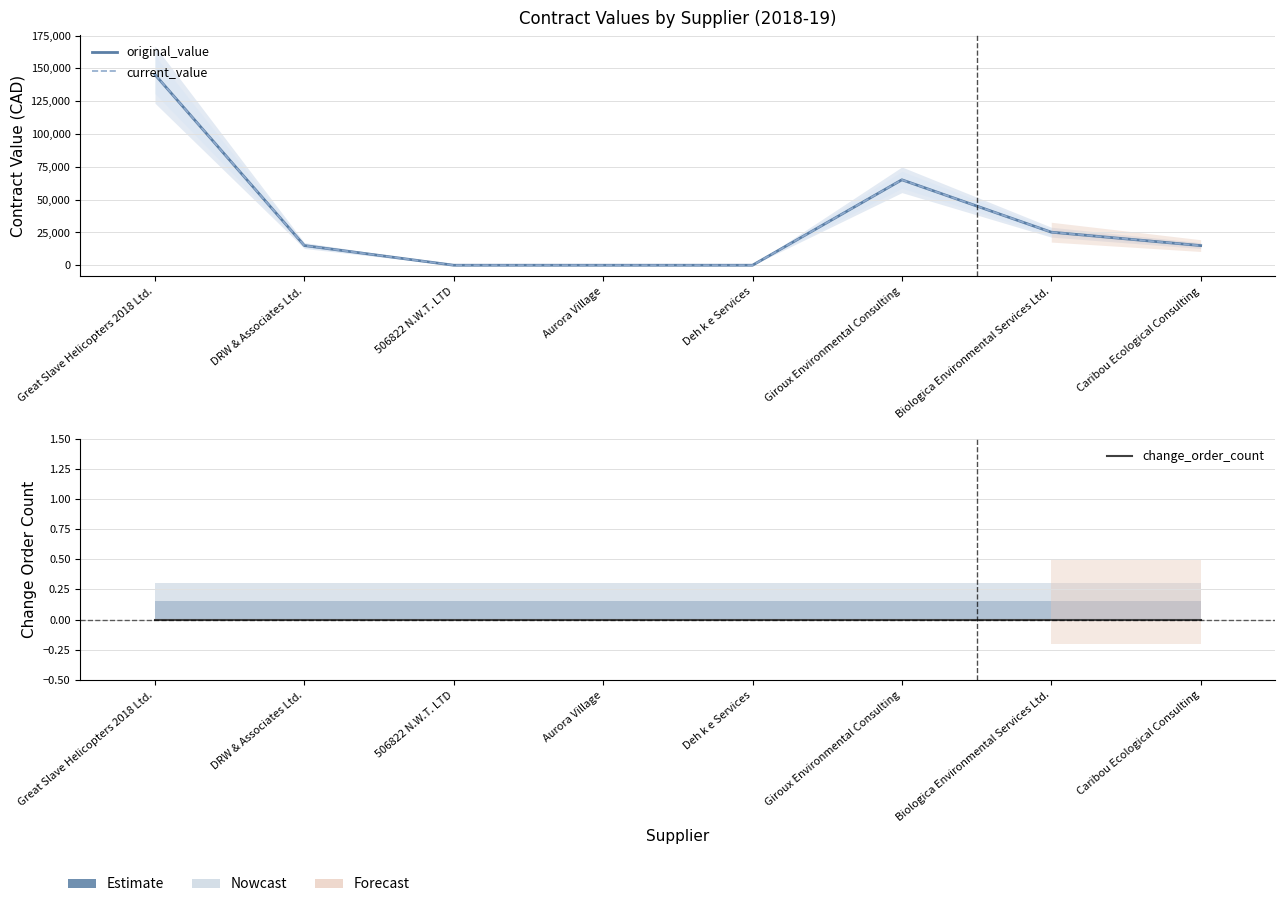

At which category is the sum across all series the highest?

Great Slave Helicopters 2018 Ltd.